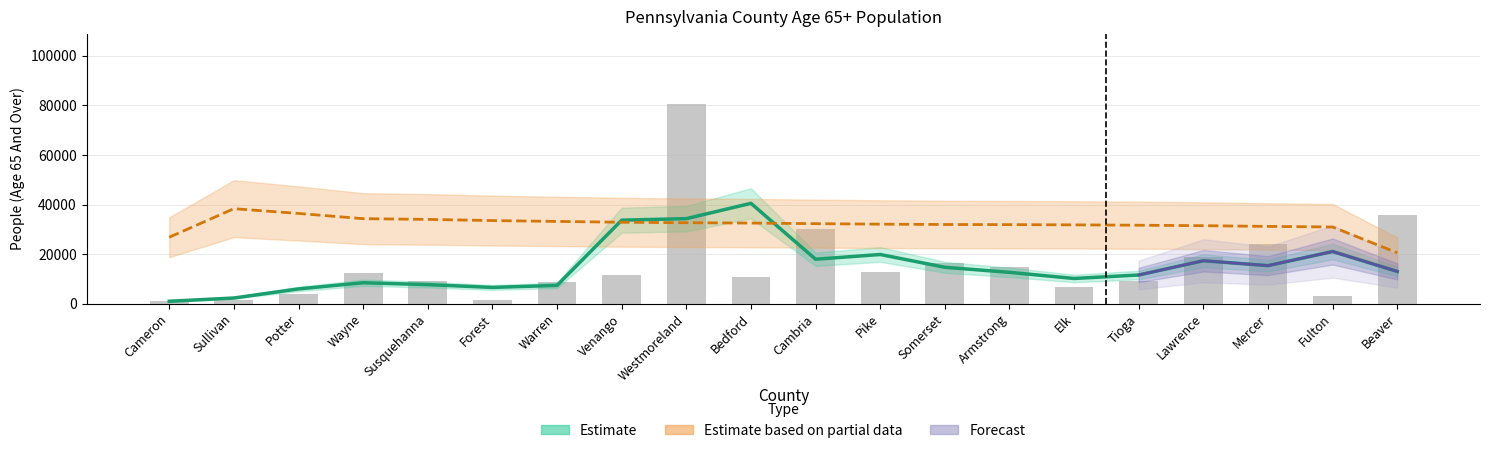

Reading right to left, extract all data points from this chart.

Beaver=35943	Fulton=3108	Mercer=24114	Lawrence=18860	Tioga=9048	Elk=6849	Armstrong=14623	Somerset=16492	Pike=12958	Cambria=30111	Bedford=10785	Westmoreland=80611	Venango=11572	Warren=8920	Forest=1663	Susquehanna=9123	Wayne=12292	Potter=3954	Sullivan=1655	Cameron=1288